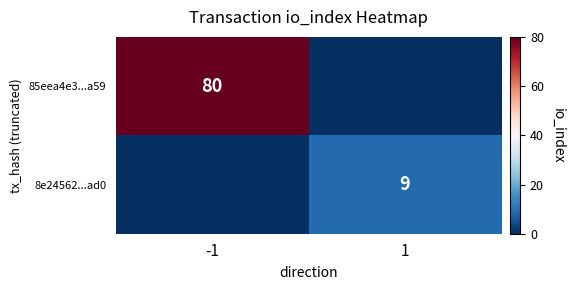

True or false: 8e24562...ad0 has a value of 9 at 1.

True